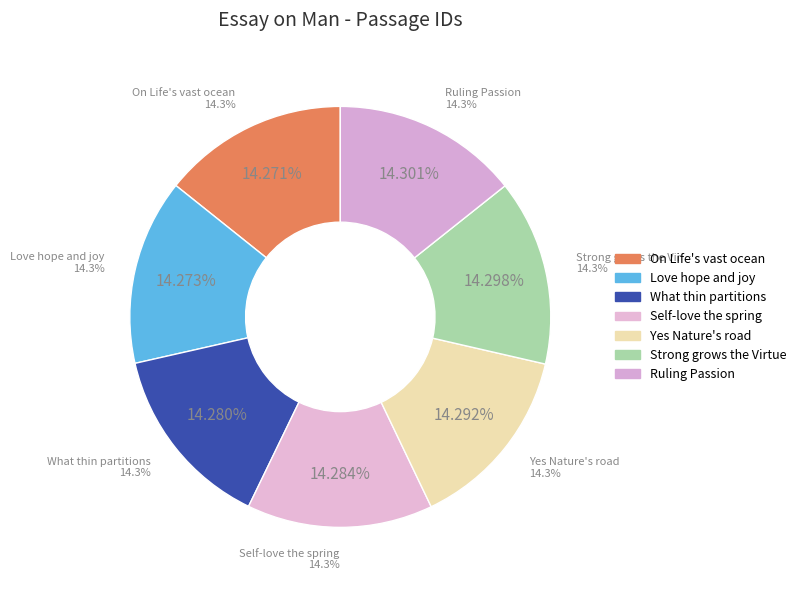

The On Life's vast ocean slice represents 1% of the pie. True or false?

False